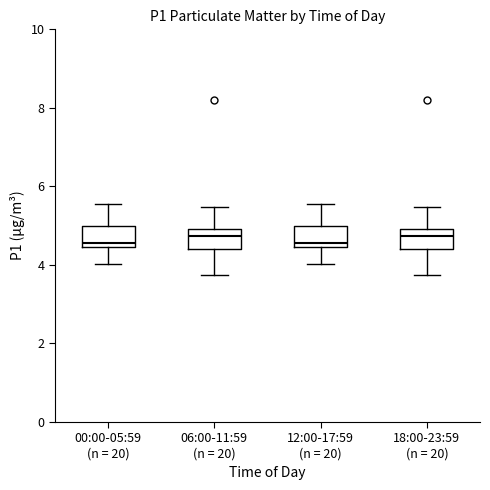

Where is the upper edge of the box for 00:00-05:59 (n = 20) on the y-axis? The values are not printed on the chart, so give them approximately, as read against the axis.

5.0